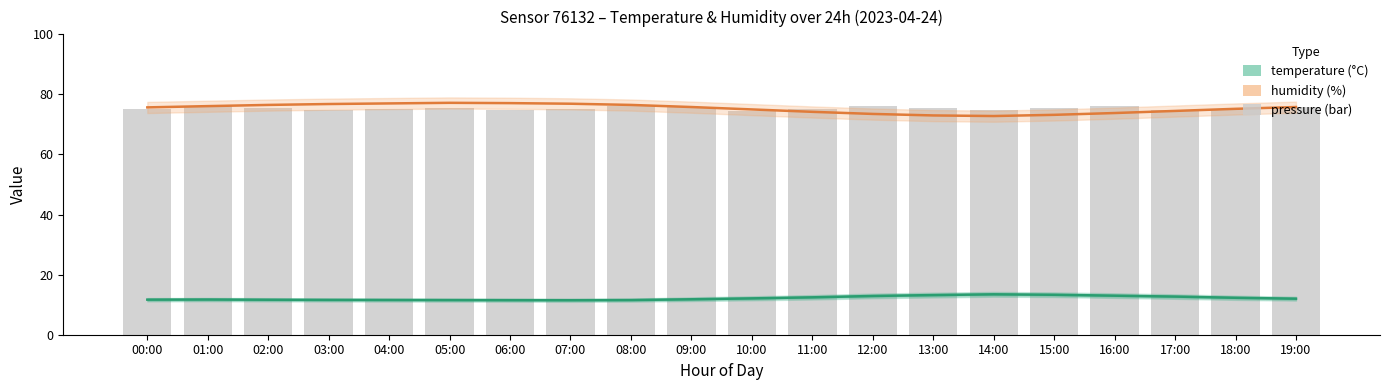

What is the value of the pressure (bar) bar at the 13th from the left?

76.2